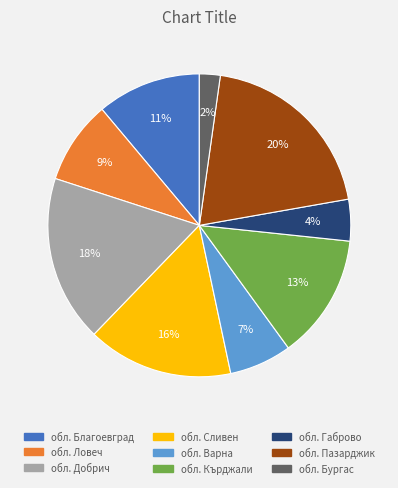

Which slice is the largest?

обл. Пазарджик